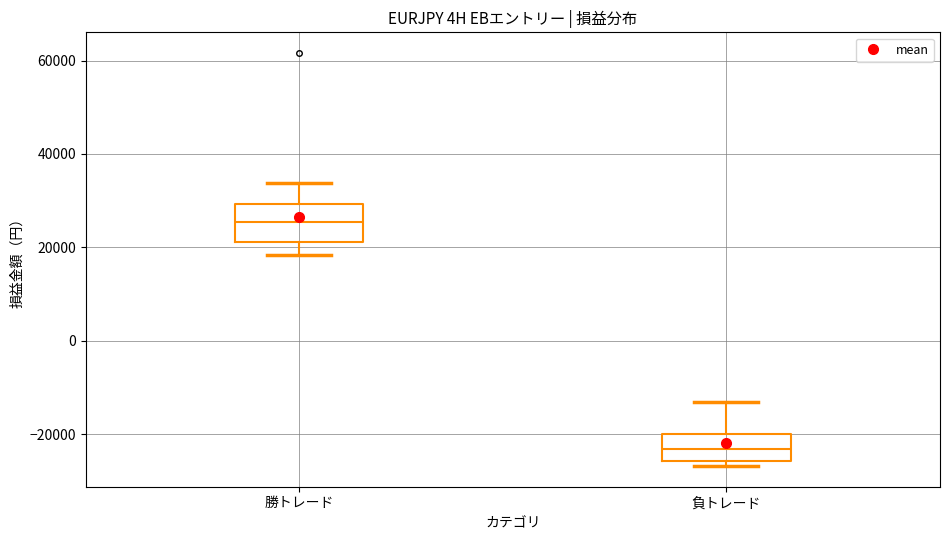

Reading left to right, read every box against the y-axis: the position of its median line, the range the box covers, and the ends of its whiskers. The values are not printed on the chart, so give them approximately, as read against the axis.

勝トレード: median 26000, box 22000 to 30000, whiskers 18000 to 34000
負トレード: median -24000, box -26000 to -20000, whiskers -26000 (just below the box's lower edge) to -14000